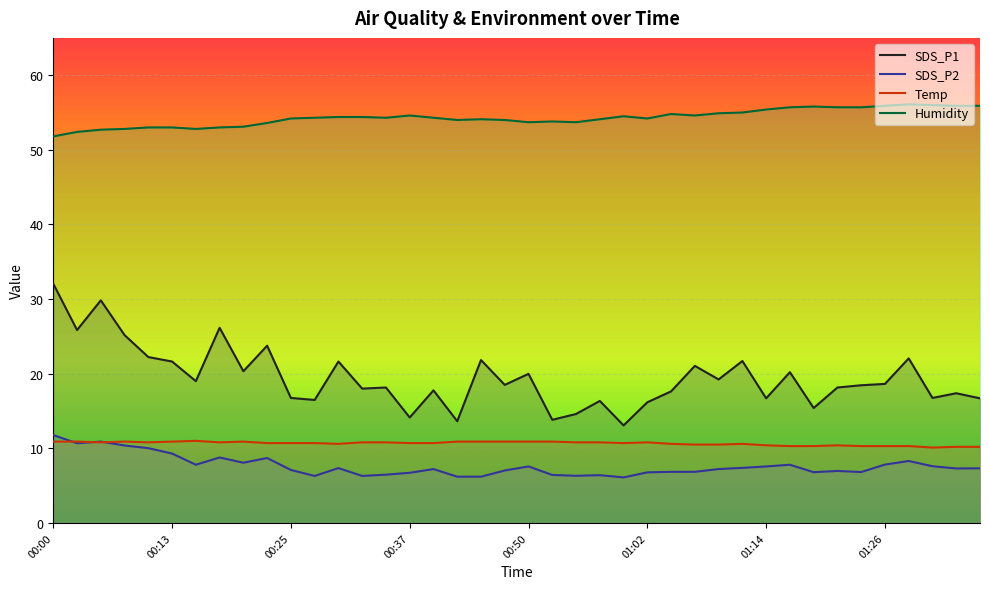

Reading left to right, list all the values displayed in this chart.

SDS_P1: 32.0	25.9	29.8	25.2	22.2	21.6	19.0	26.1	20.3	23.8	16.8	16.5	21.6	18.0	18.1	14.1	17.8	13.6	21.8	18.5	20.0	13.8	14.6	16.4	13.1	16.2	17.6	21.1	19.2	21.7	16.7	20.2	15.4	18.1	18.4	18.6	22.1	16.8	17.4	16.7
SDS_P2: 11.8	10.7	10.9	10.4	10.0	9.3	7.8	8.8	8.1	8.7	7.1	6.3	7.3	6.3	6.5	6.7	7.2	6.2	6.2	7.0	7.6	6.4	6.3	6.4	6.1	6.8	6.8	6.8	7.2	7.4	7.6	7.8	6.8	7.0	6.8	7.8	8.3	7.6	7.3	7.3
Temp: 10.9	10.9	10.8	10.9	10.8	10.9	11.0	10.8	10.9	10.7	10.7	10.7	10.6	10.8	10.8	10.7	10.7	10.9	10.9	10.9	10.9	10.9	10.8	10.8	10.7	10.8	10.6	10.5	10.5	10.6	10.4	10.3	10.3	10.4	10.3	10.3	10.3	10.1	10.2	10.2
Humidity: 51.8	52.4	52.7	52.8	53.0	53.0	52.8	53.0	53.1	53.6	54.2	54.3	54.4	54.4	54.3	54.6	54.3	54.0	54.1	54.0	53.7	53.8	53.7	54.1	54.5	54.2	54.8	54.6	54.9	55.0	55.4	55.7	55.8	55.7	55.7	55.9	56.1	56.0	55.9	55.9